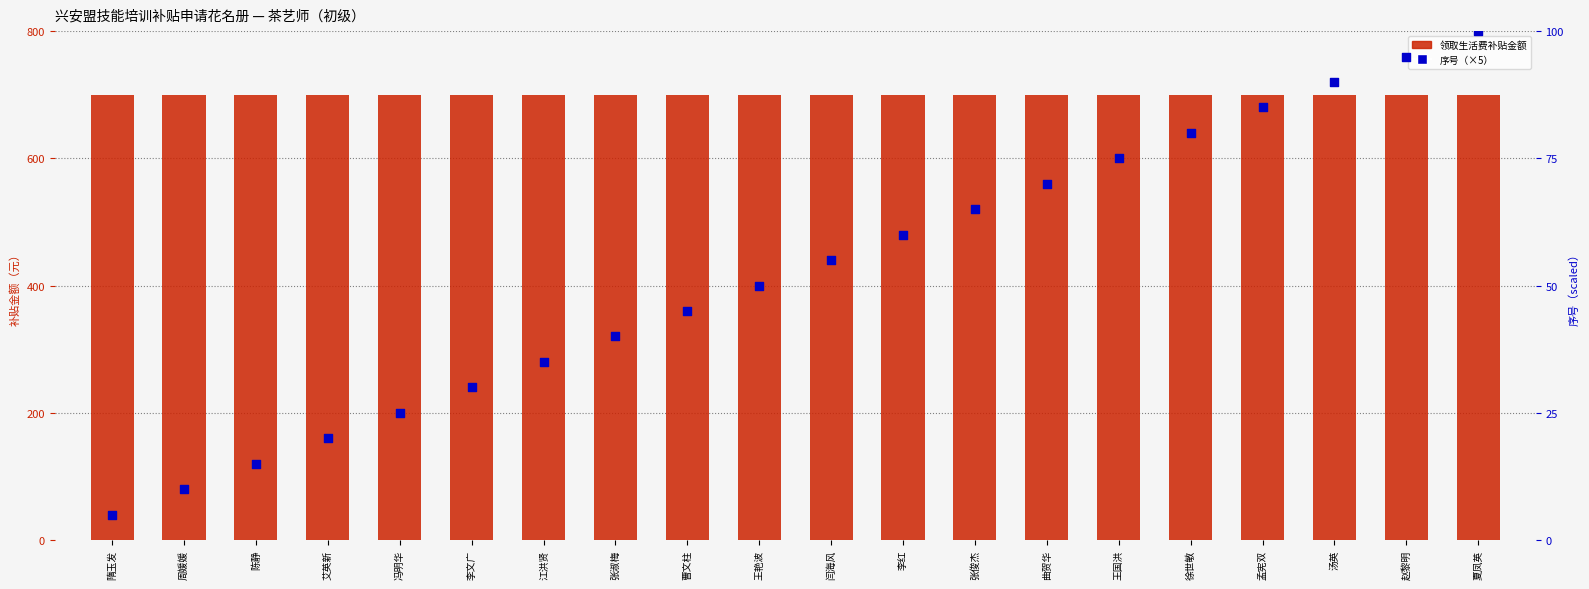

What is the total value across all series at 王艳波?

750